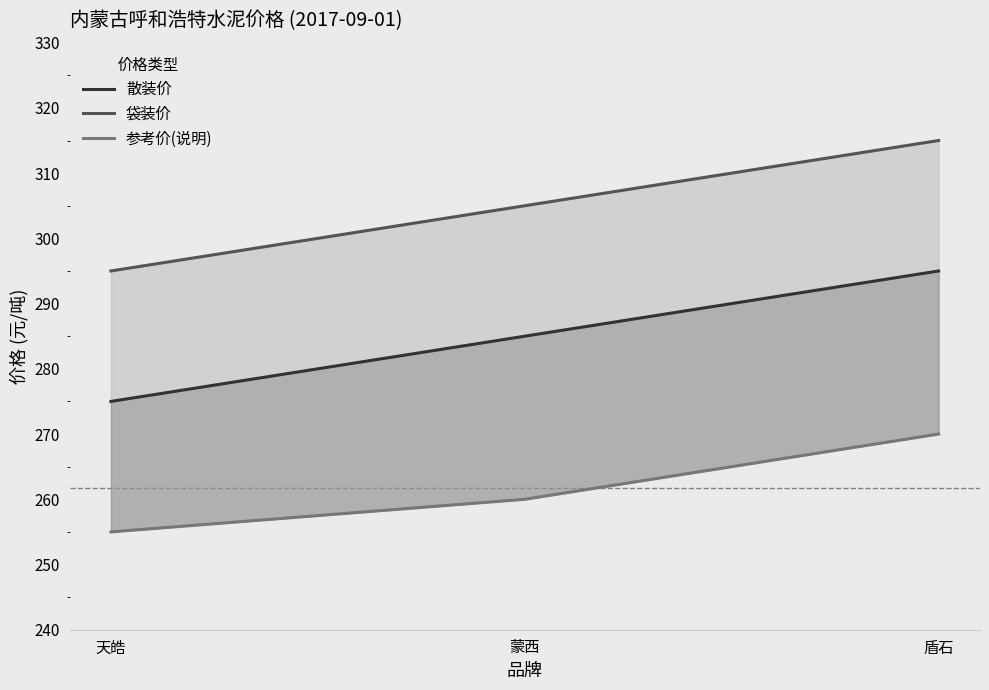

The 散装价 series shows 295 at 盾石. True or false?

True